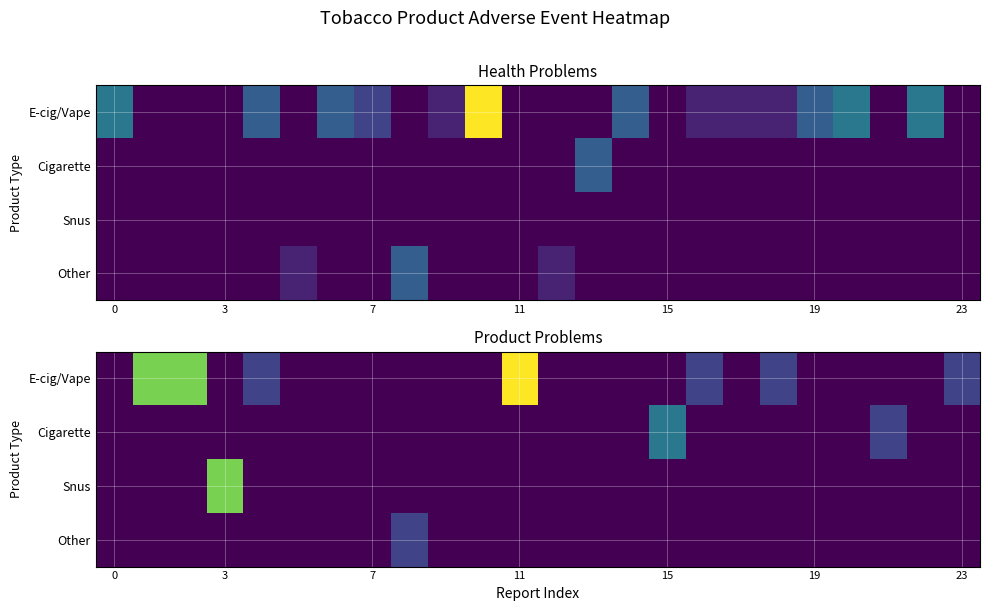

Count the number of categories in the chart.

24